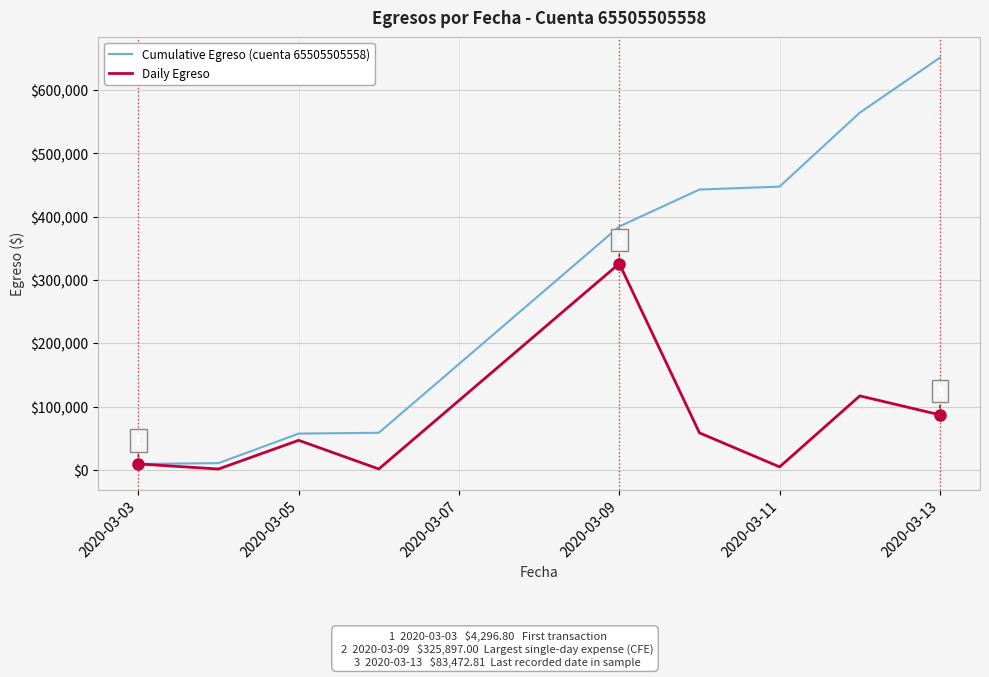

Which series has the largest range (max minus min)?

Cumulative Egreso (cuenta 65505505558)